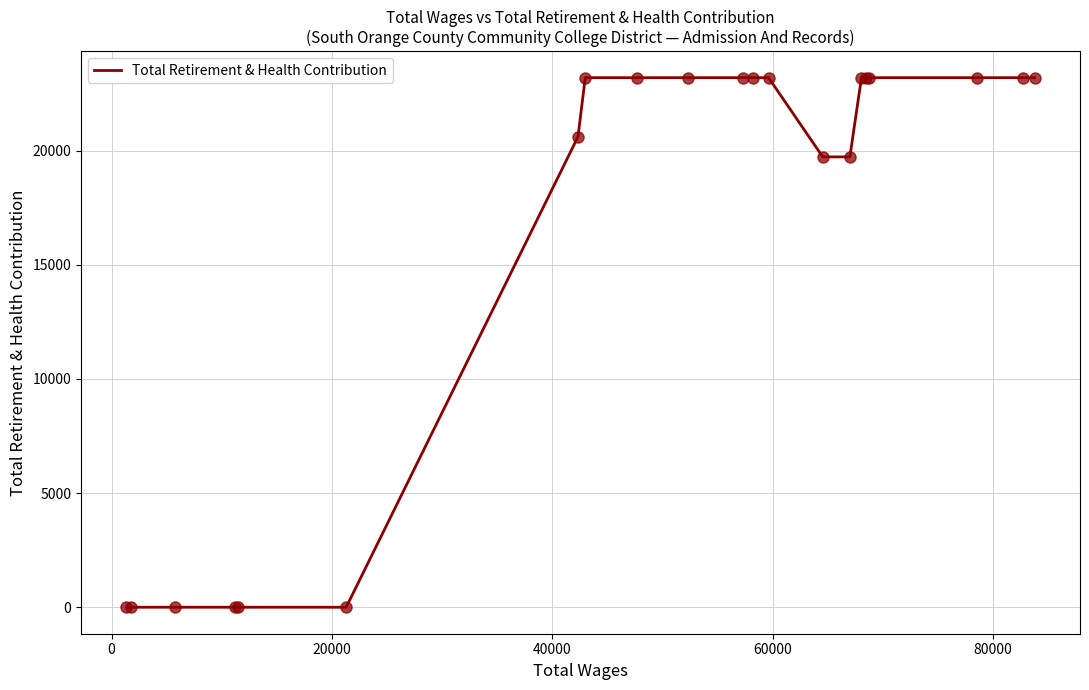

What is the difference between the maximum and minimum values?

23201